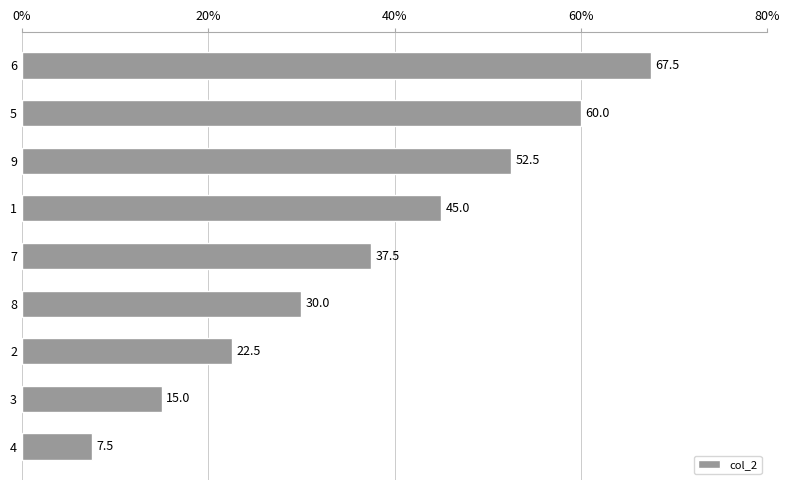

Reading top to bottom, extract all data points from this chart.

67.5	60.0	52.5	45.0	37.5	30.0	22.5	15.0	7.5